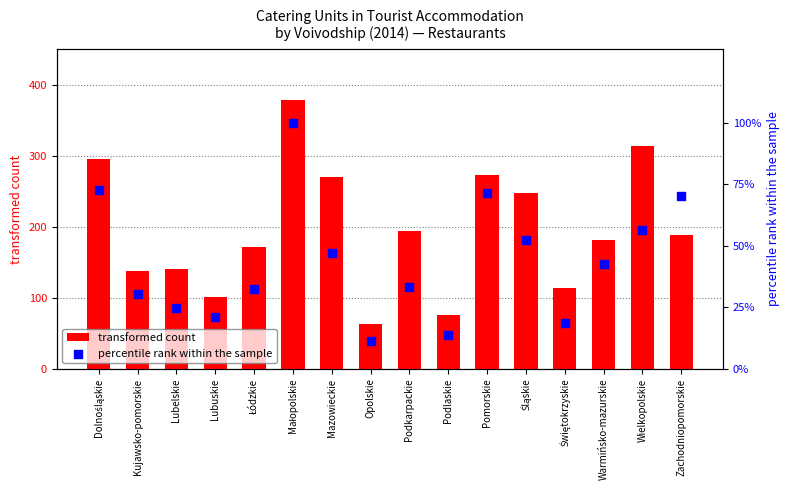

Which series contains the lowest Y value?

percentile rank within the sample